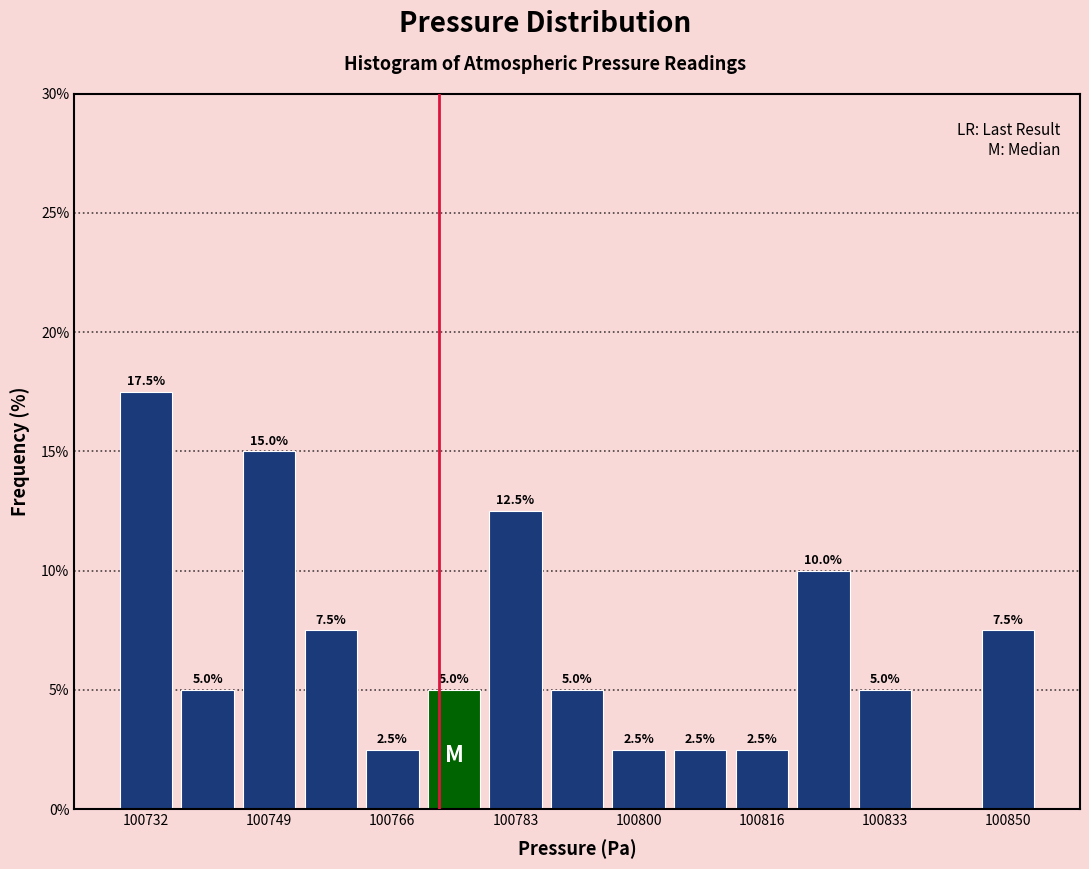

Which range on the x-axis has the tallest bar?

100728 to 100738